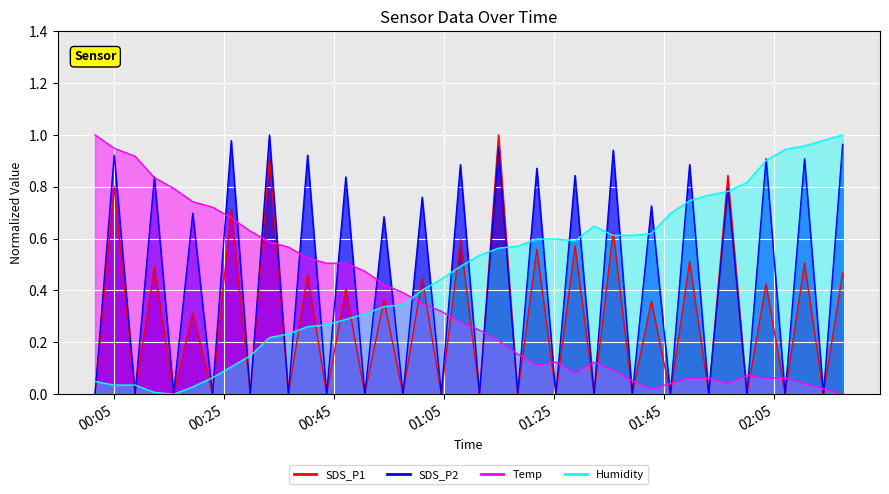

Which category has the lowest value across all series?

01:25